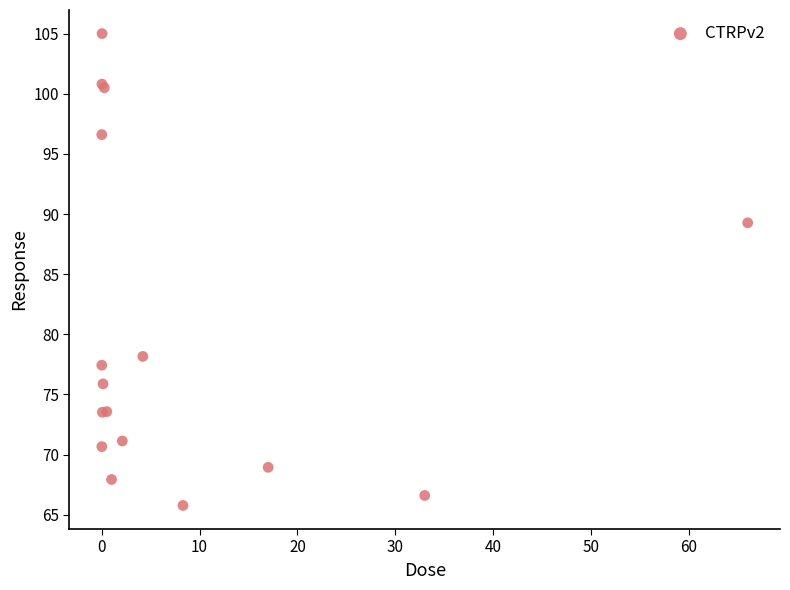

What Y value in the scatter plot is closest to 85?

89.3